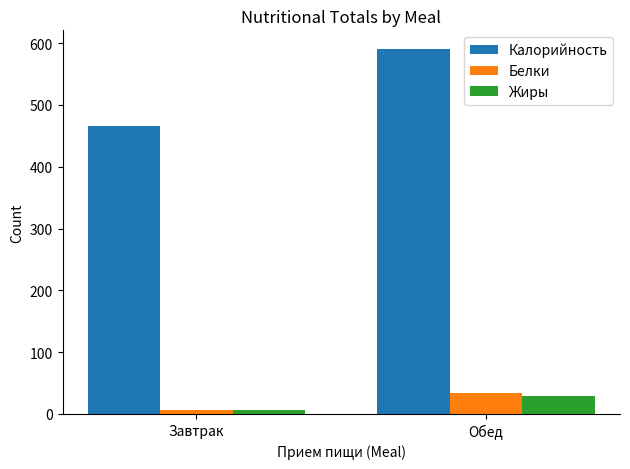

Rank the series at Обед from lowest to highest value.

Жиры, Белки, Калорийность